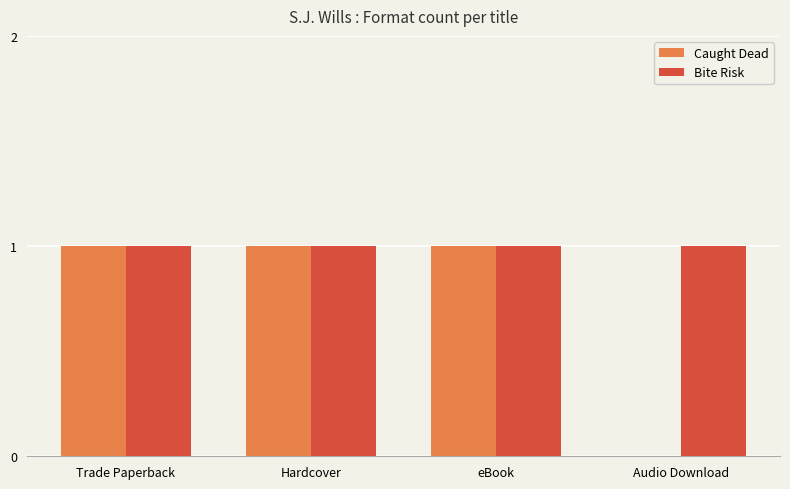

Reading left to right, list all the values displayed in this chart.

Caught Dead: 1	1	1	0
Bite Risk: 1	1	1	1